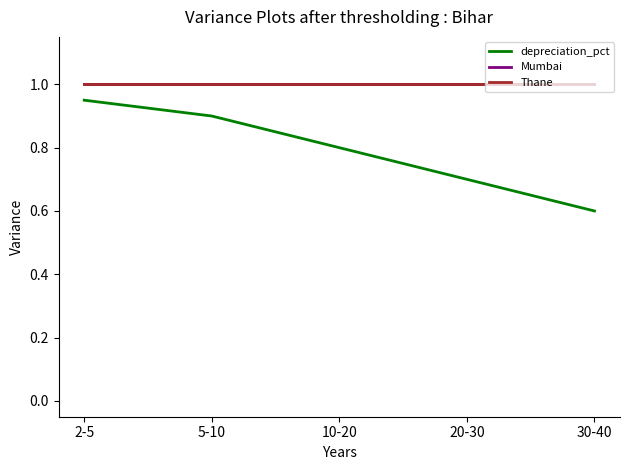

True or false: Mumbai has more than 0 points higher than both neighbors.

False